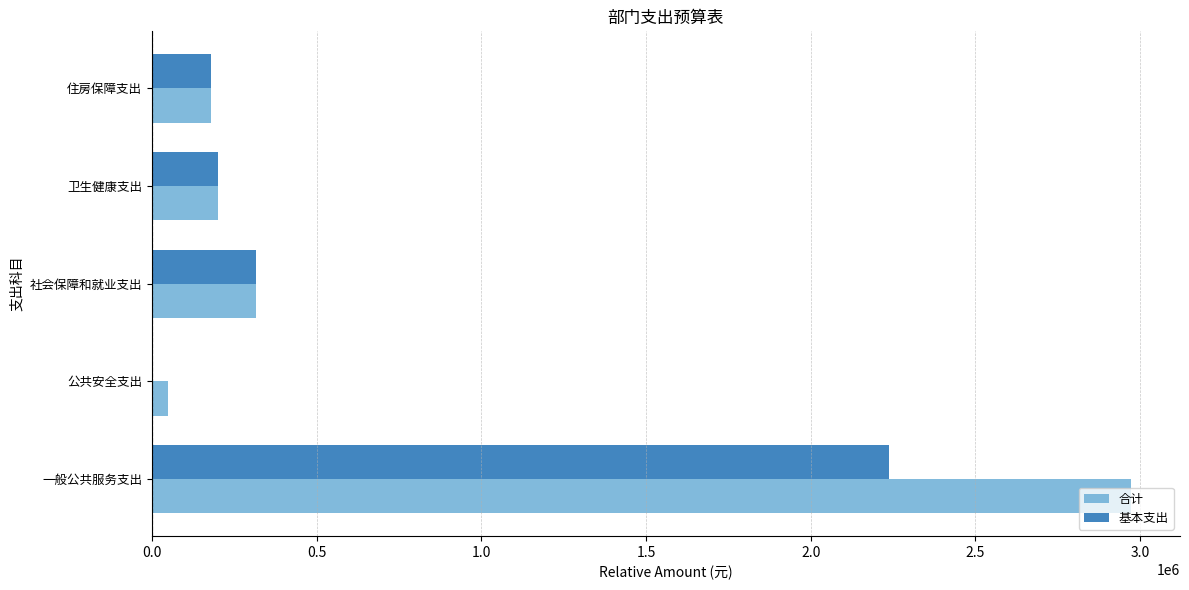

Which series has the largest total across all categories?

合计